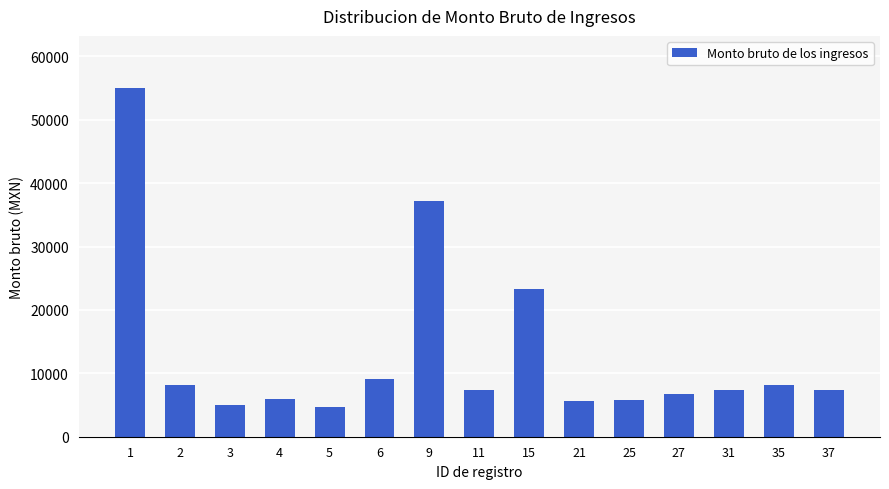

What is the value of the 4th bar from the left?

6026.5